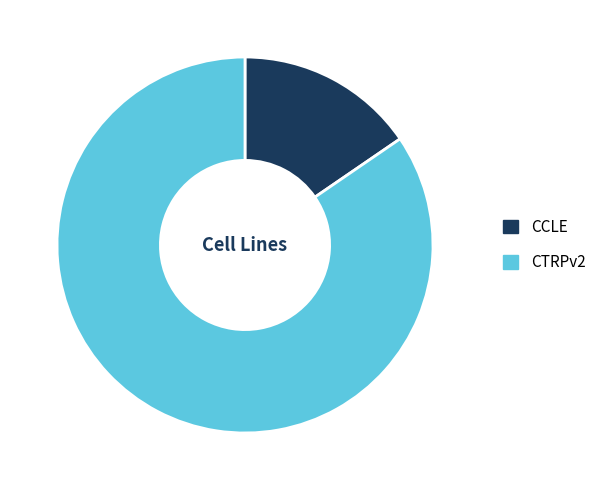

Count the number of slices in the pie.

2